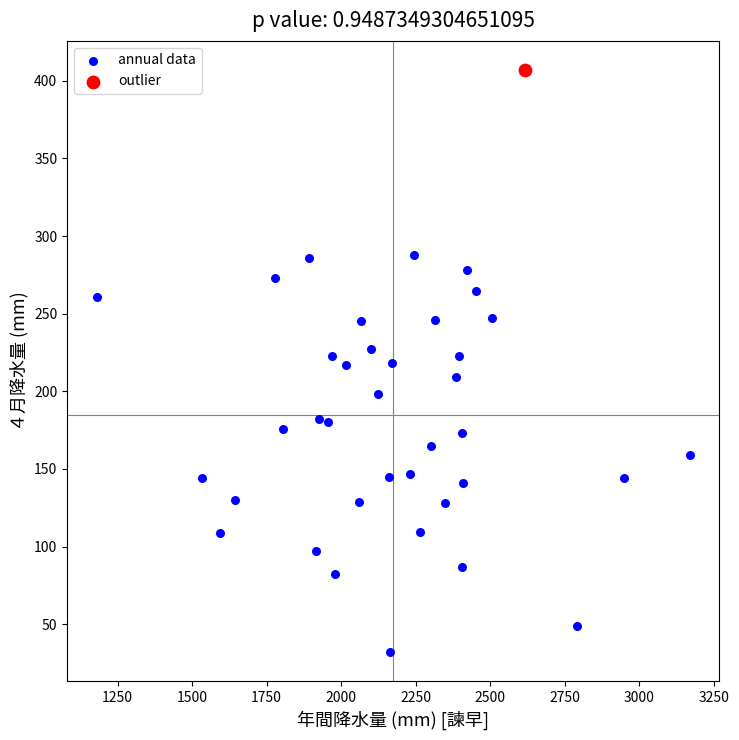

What are all the series names shown in the legend?

annual data, outlier